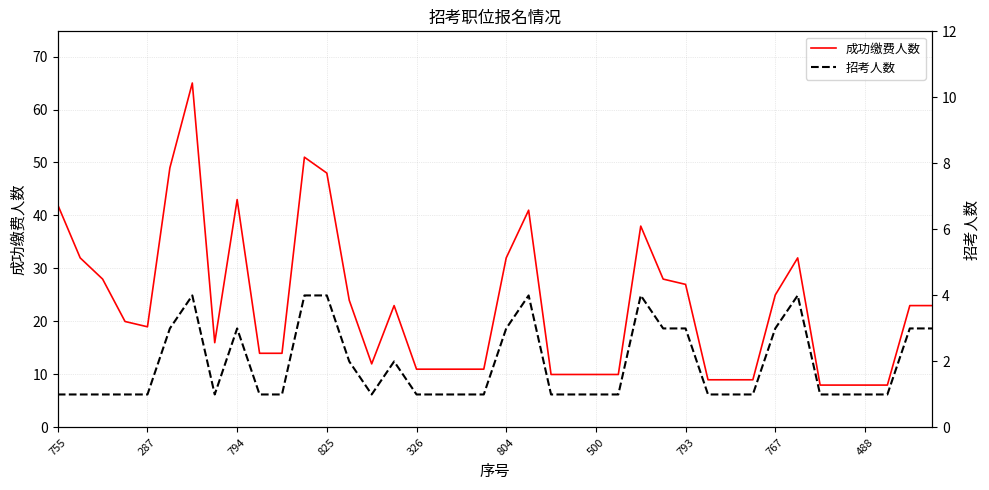

True or false: 成功缴费人数 has a value of 76 at 825.

False